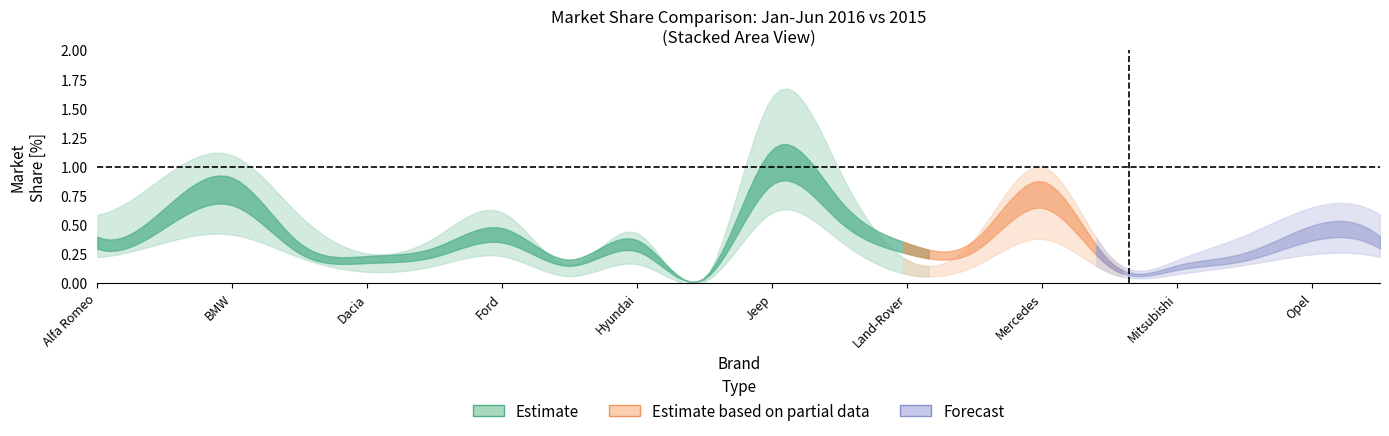

What is the label of the 11th point from the left?

Jeep